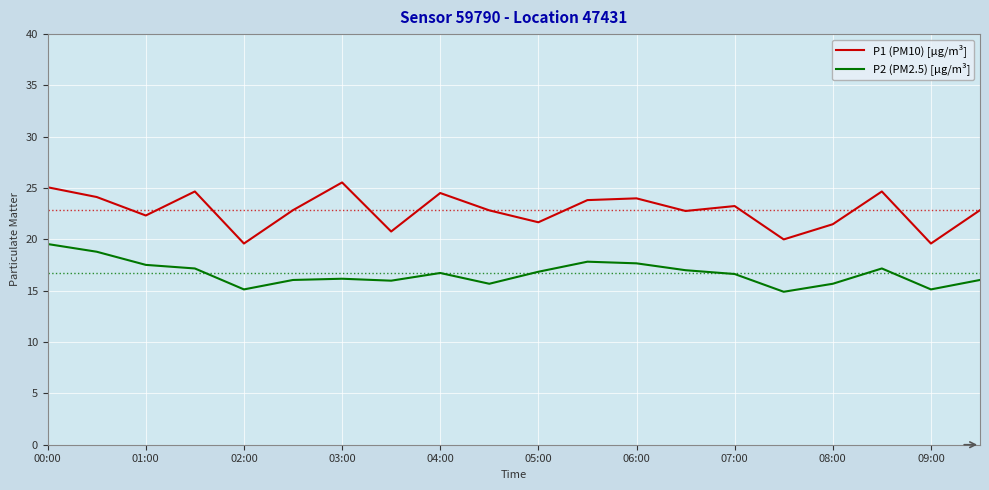

What is the difference between the second highest and second lowest values in the P2 (PM2.5) [µg/m³] series?

3.7